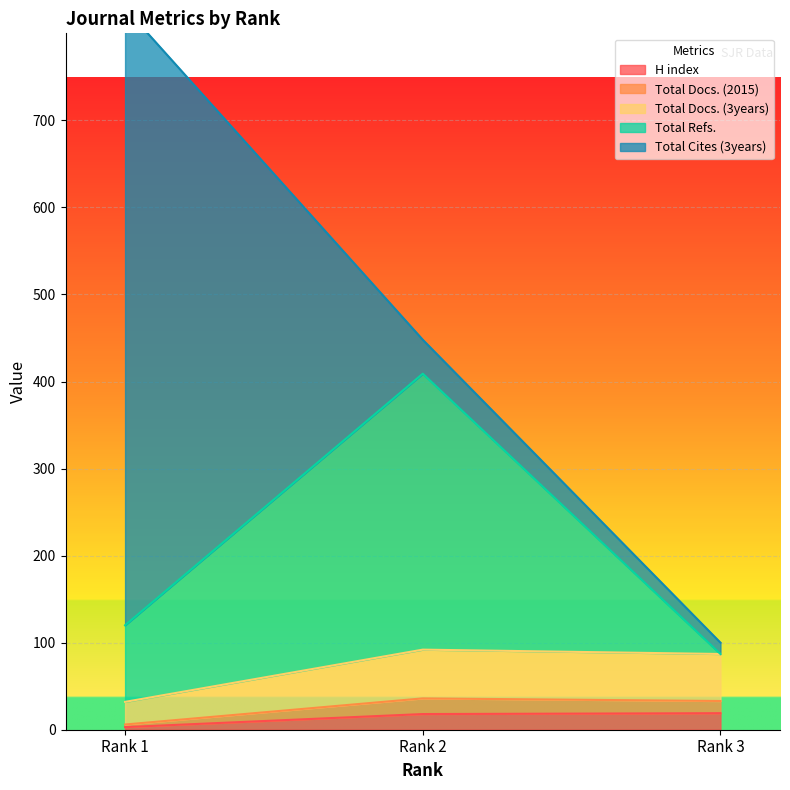

What is the difference between the Total Docs. (3years) values at Rank 3 and Rank 2?

5